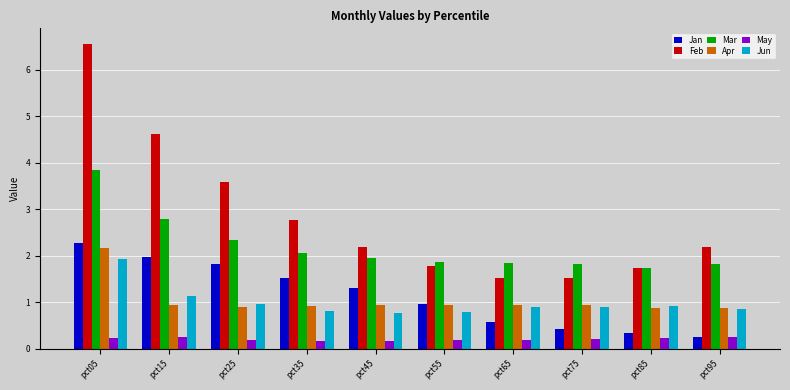

Between pct55 and pct95, which series saw the biggest shift?

Jan